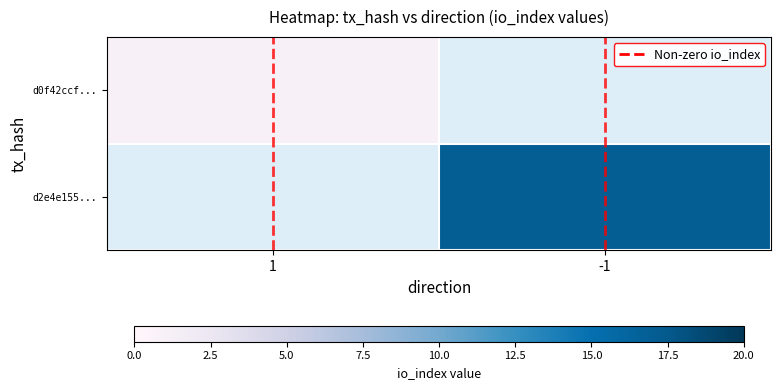

Reading left to right, list all the values displayed in this chart.

d0f42ccf...: 1=1	-1=0
d2e4e155...: 1=0	-1=17